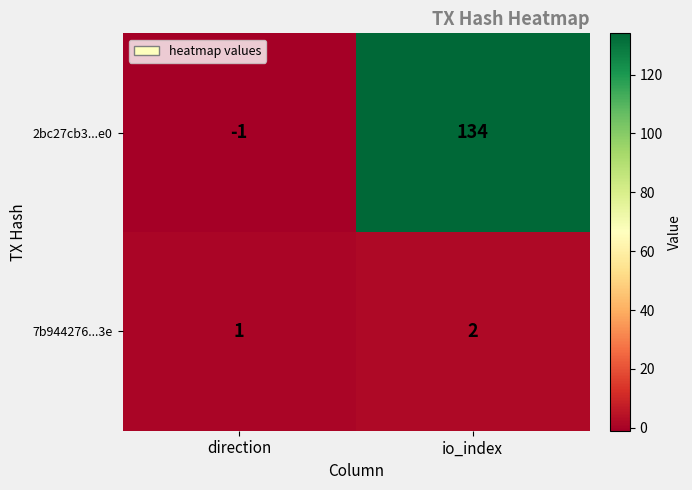

At which category does the chart reach its peak across all series?

io_index